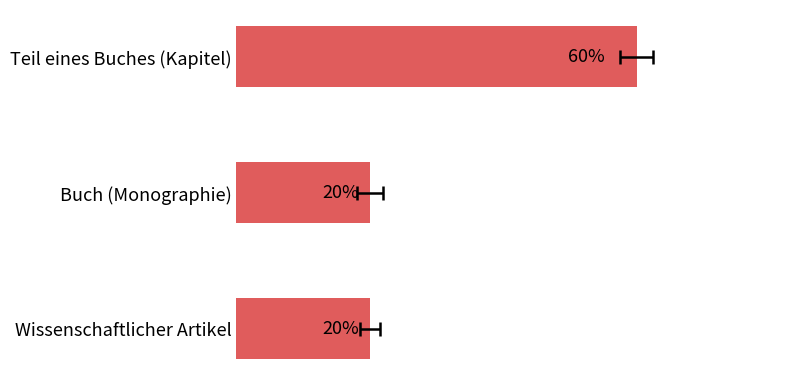

What is the value of the 1st bar from the left?

60